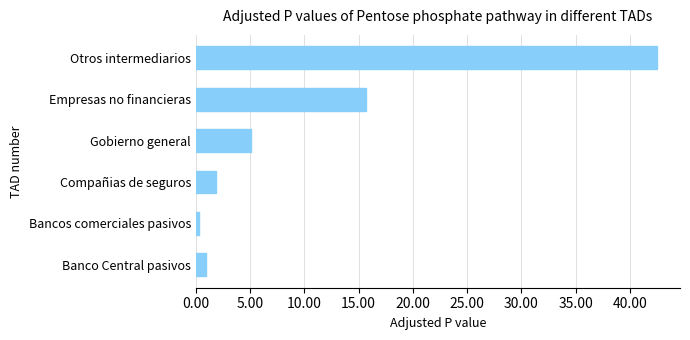

At which label is the value closest to 21?

Empresas no financieras